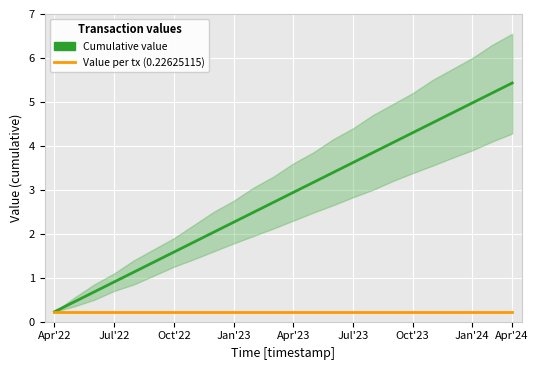

Is it true that Cumulative value equals 6.4 at 17?

False